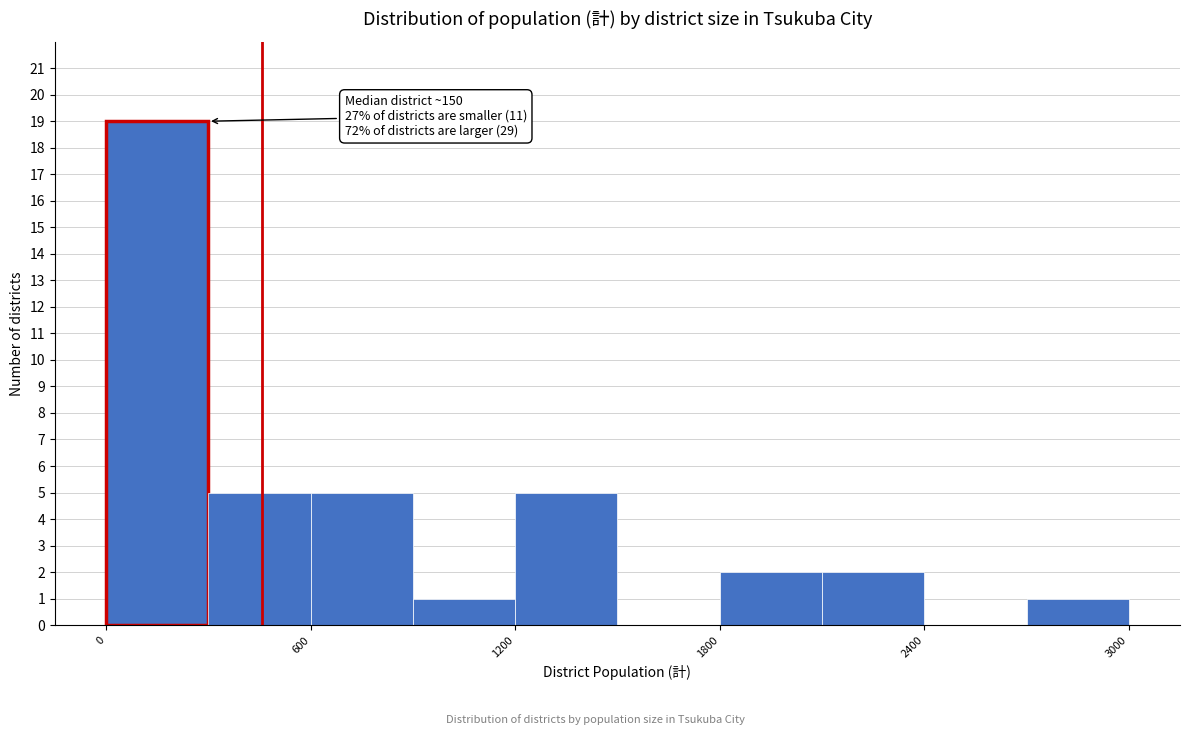

Read against the x-axis, roughly where is the centre of the tallest bar?

200